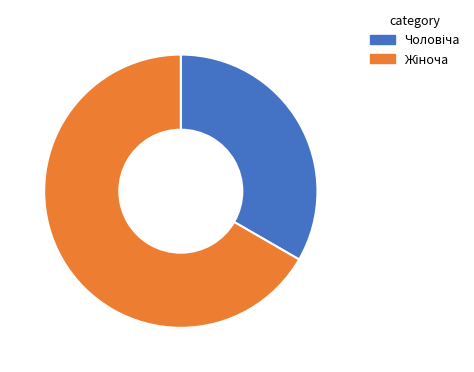

Is there any slice that represents more than half of the pie?

Yes